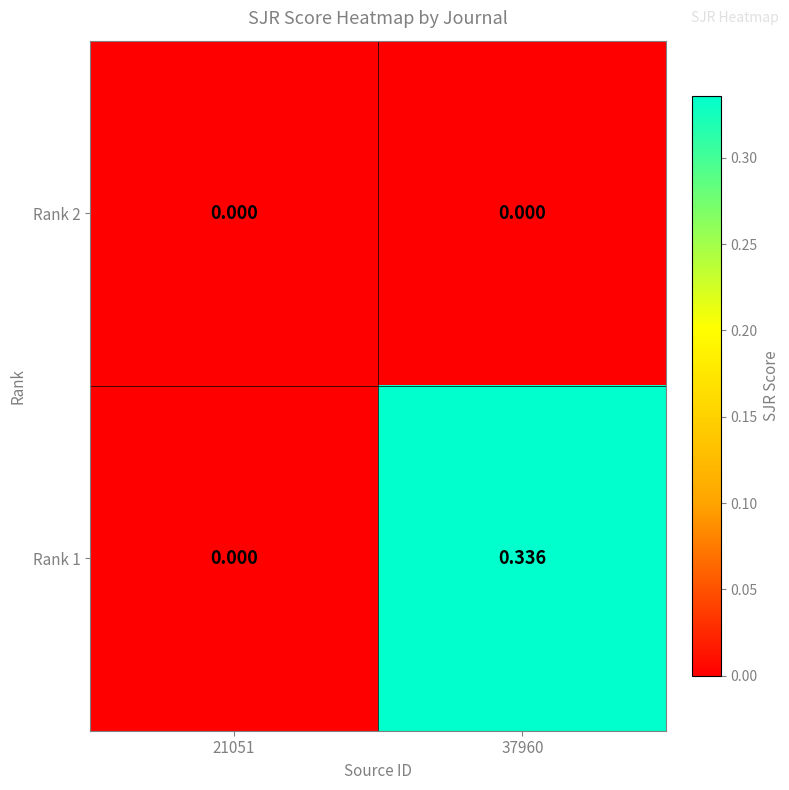

Which series has the widest spread of values?

Rank 1